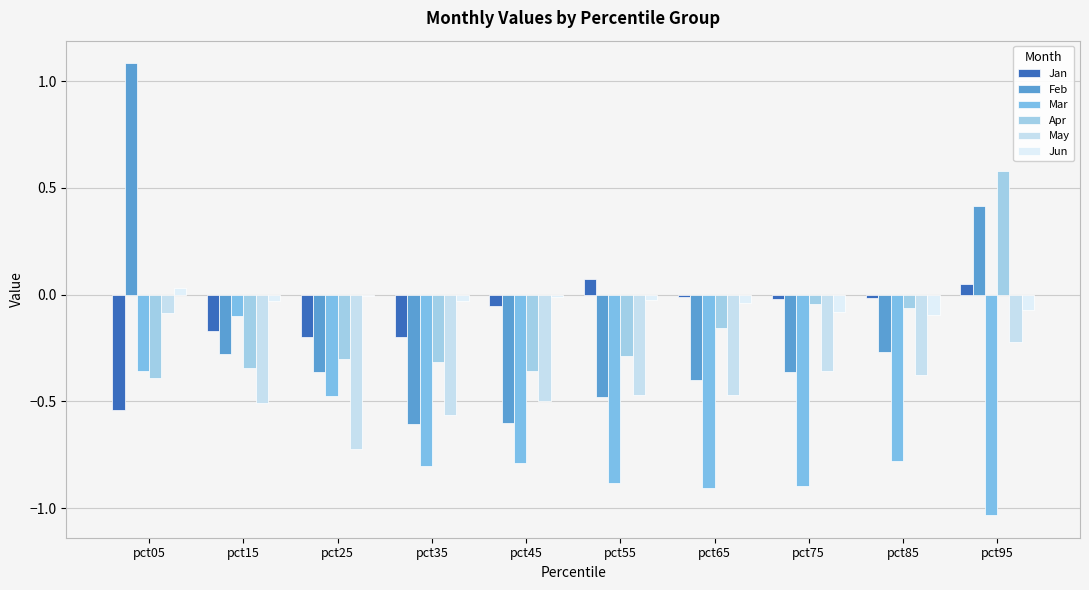

What is the minimum value for May?

-0.7